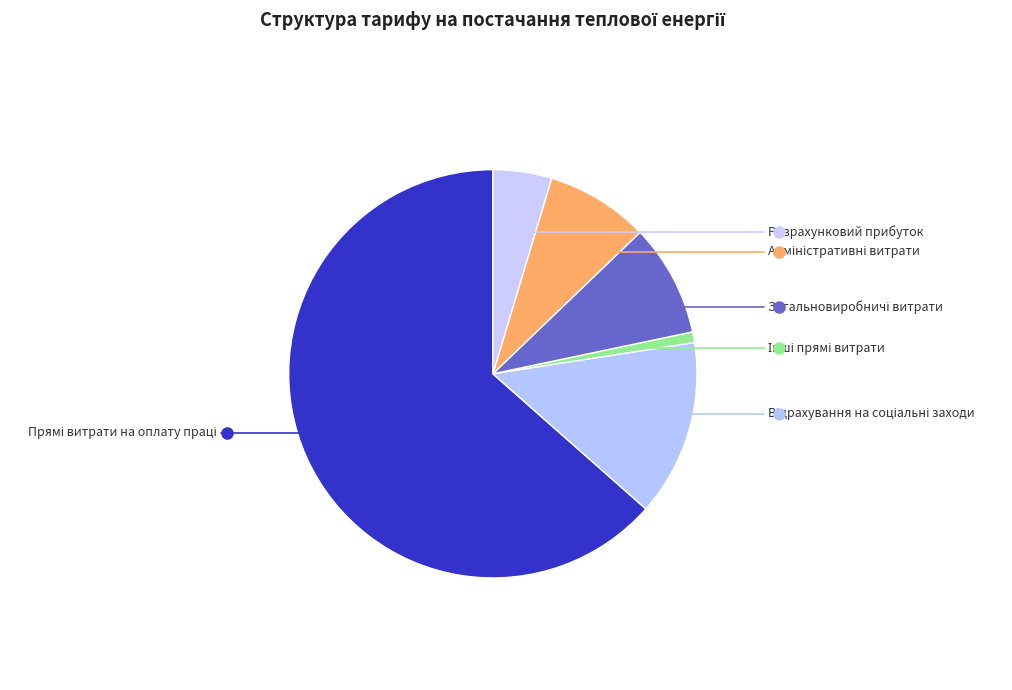

Is there any slice that represents more than half of the pie?

Yes